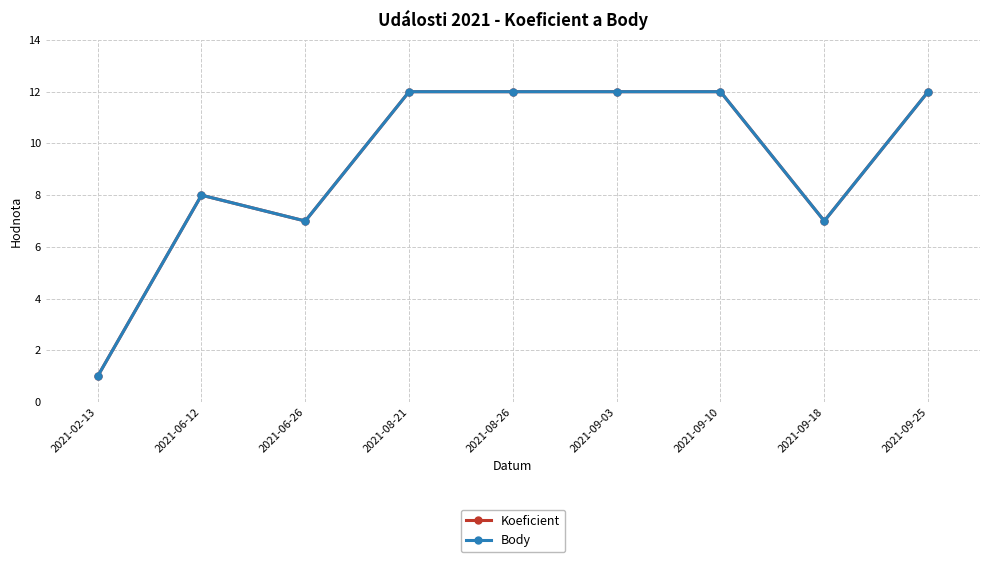

What is the label of the 7th point from the right?

2021-06-26